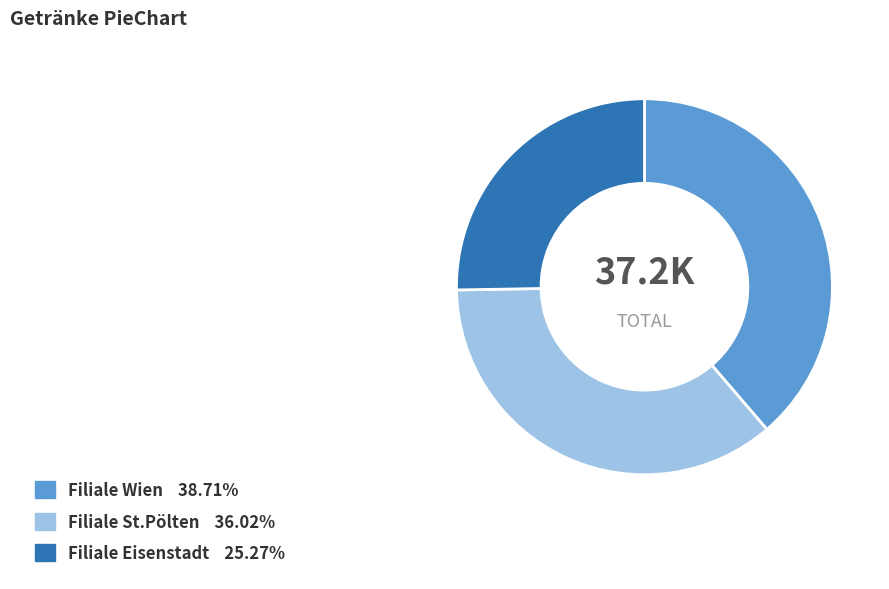

True or false: Filiale Wien accounts for 47% of the total.

False